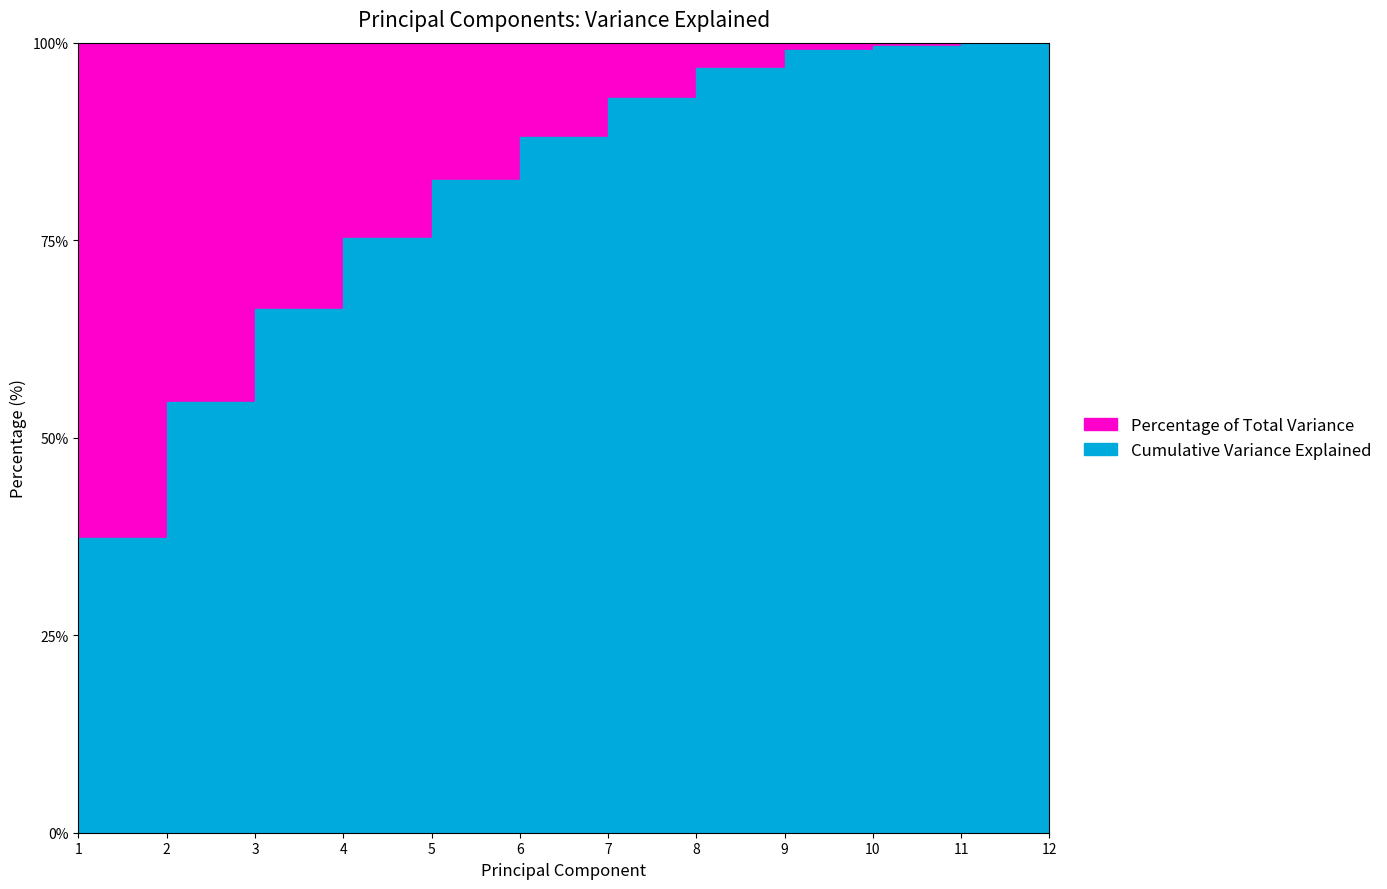

Rank the series by their maximum value, from highest to lowest.

Cumulative Variance Explained, Percentage of Total Variance